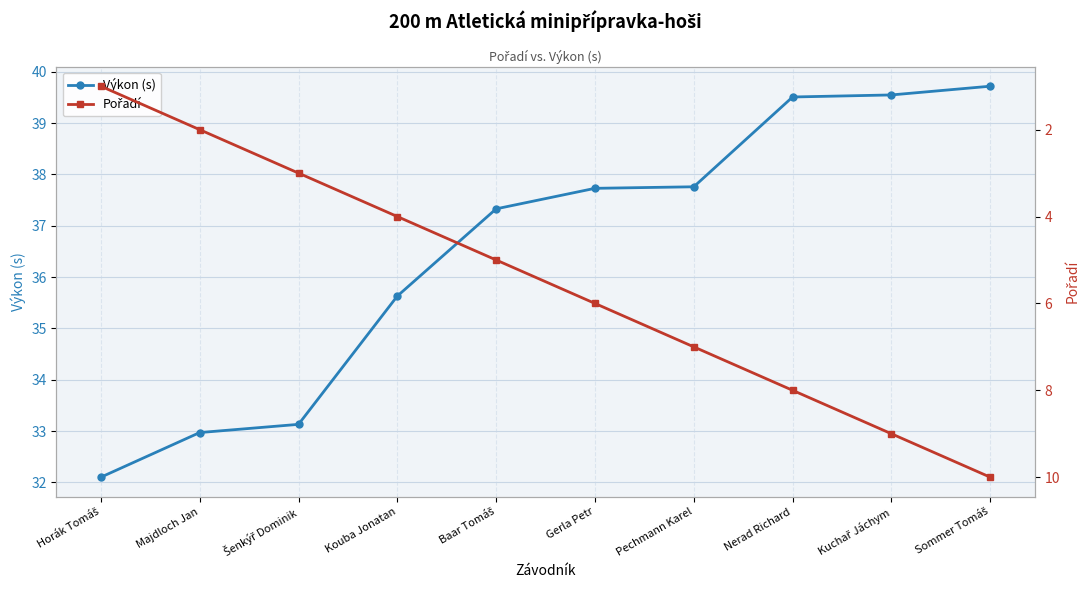

Rank the series at Šenkýř Dominik from lowest to highest value.

Pořadí, Výkon (s)